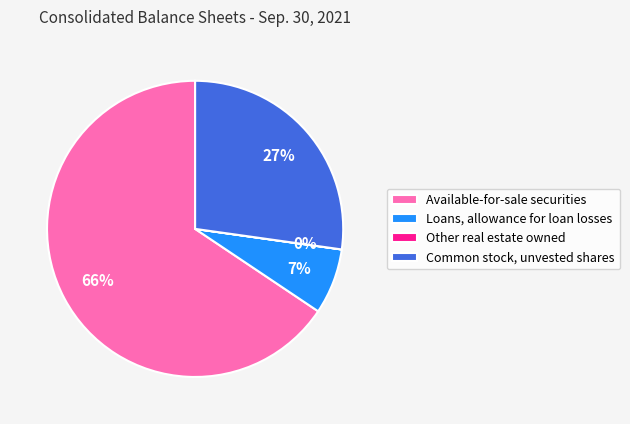

Is the sum of Common stock, unvested shares and Available-for-sale securities greater than half?

Yes